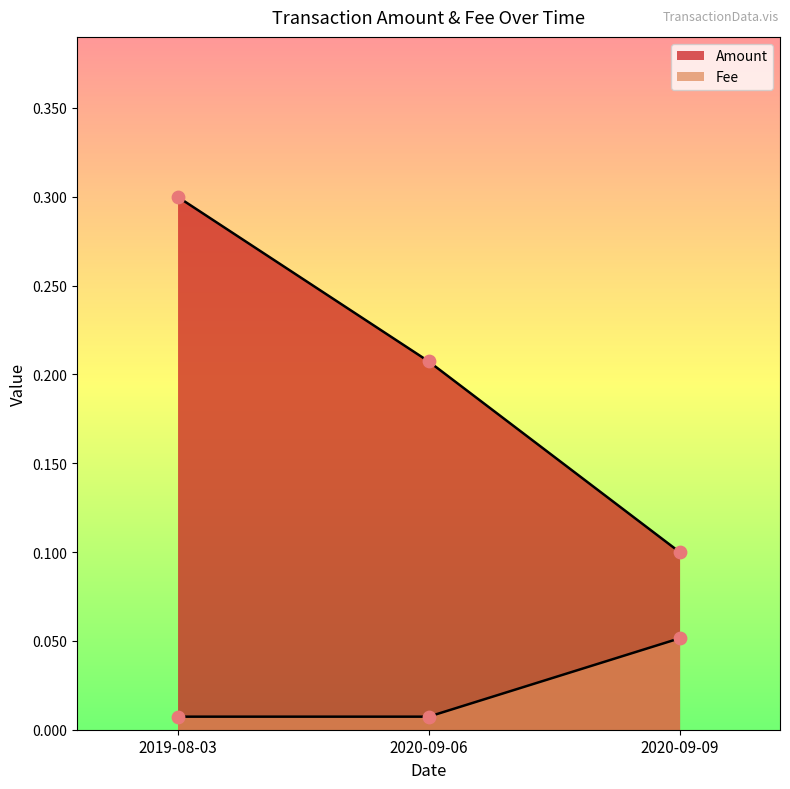

What are all the series names shown in the legend?

Amount, Fee